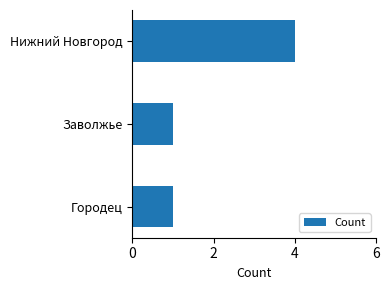

What is the approximate value at Нижний Новгород?

4